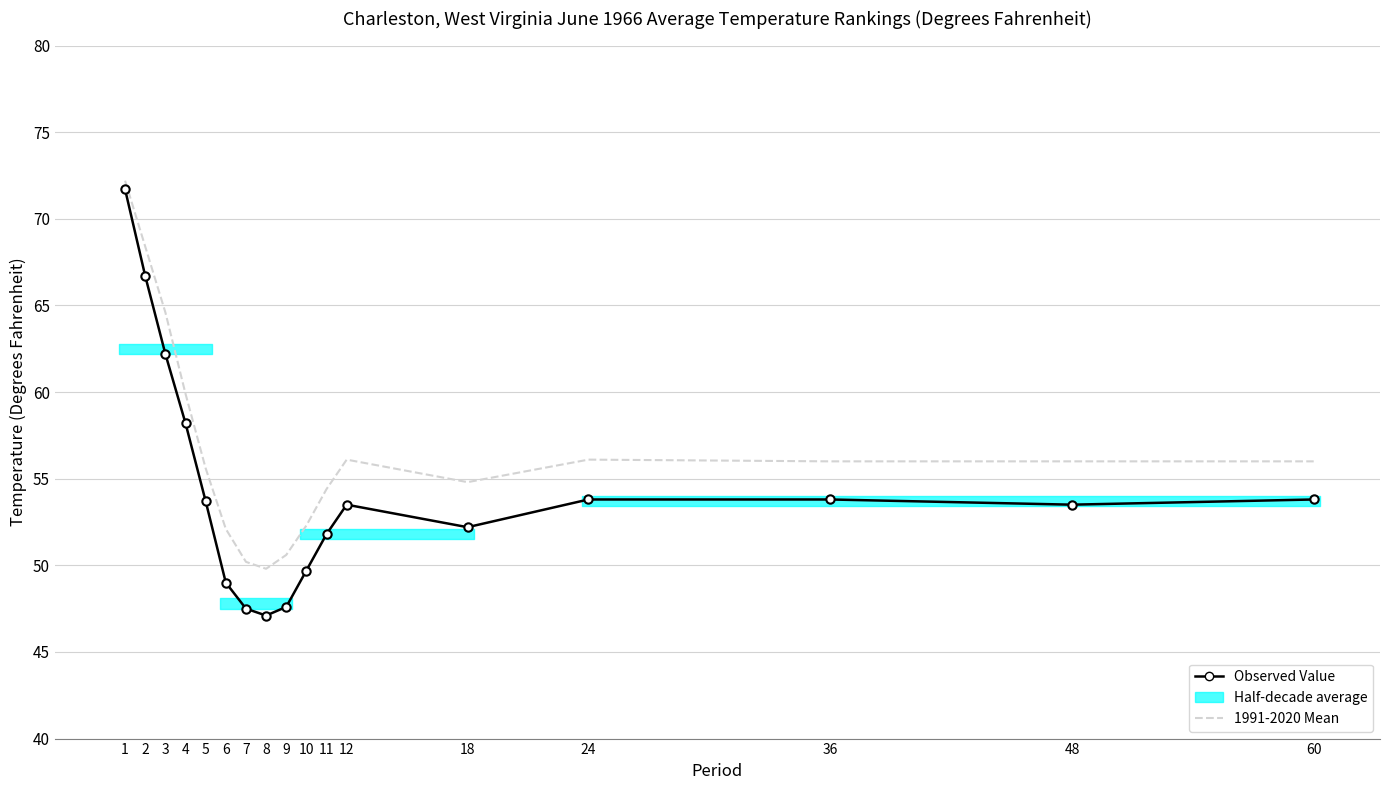

Is it true that 1991-2020 Mean equals 82.2 at 60?

False